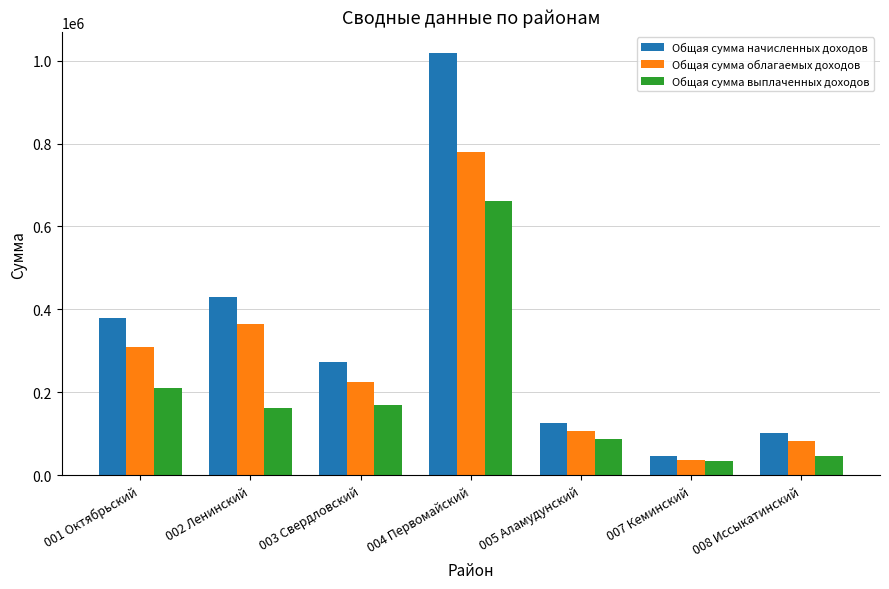

Which series has the largest range (max minus min)?

Общая сумма начисленных доходов